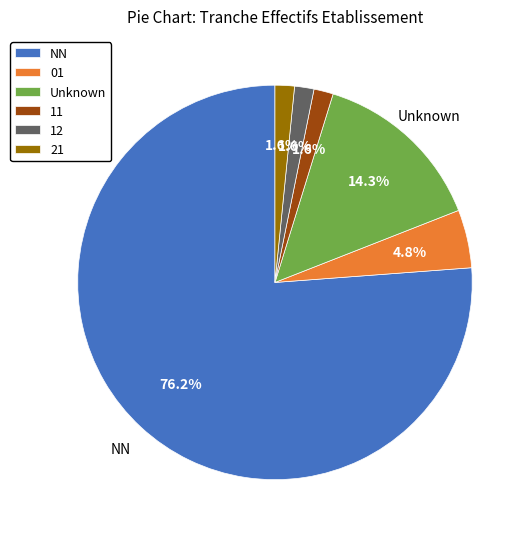

Is the sum of 12 and 01 greater than half?

No